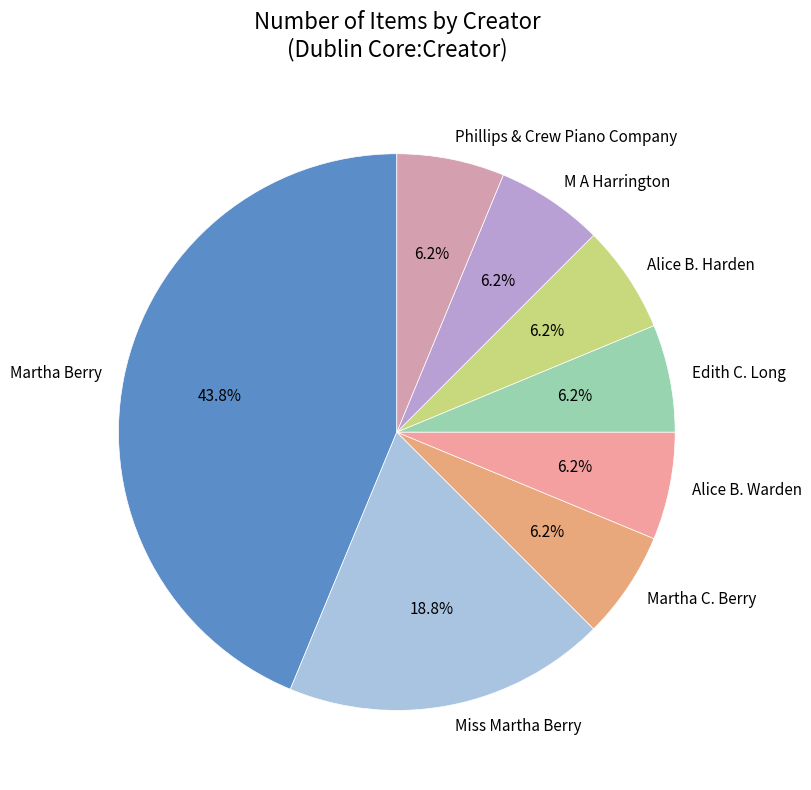

To the nearest percent, what is the combined percentage of Martha Berry and Alice B. Warden?

50%